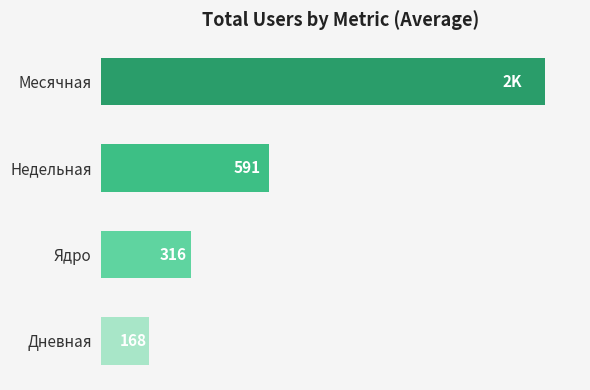

Is it true that Ядро equals 500 at 2024-05-06?

False